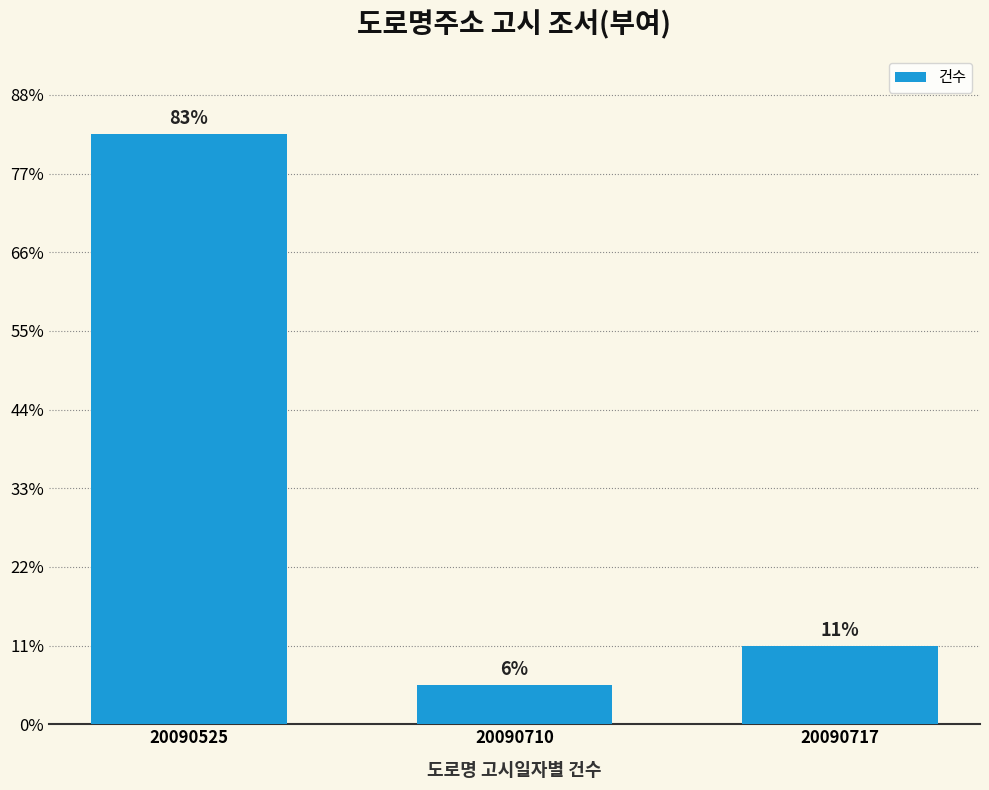

What is the smallest value displayed?

1